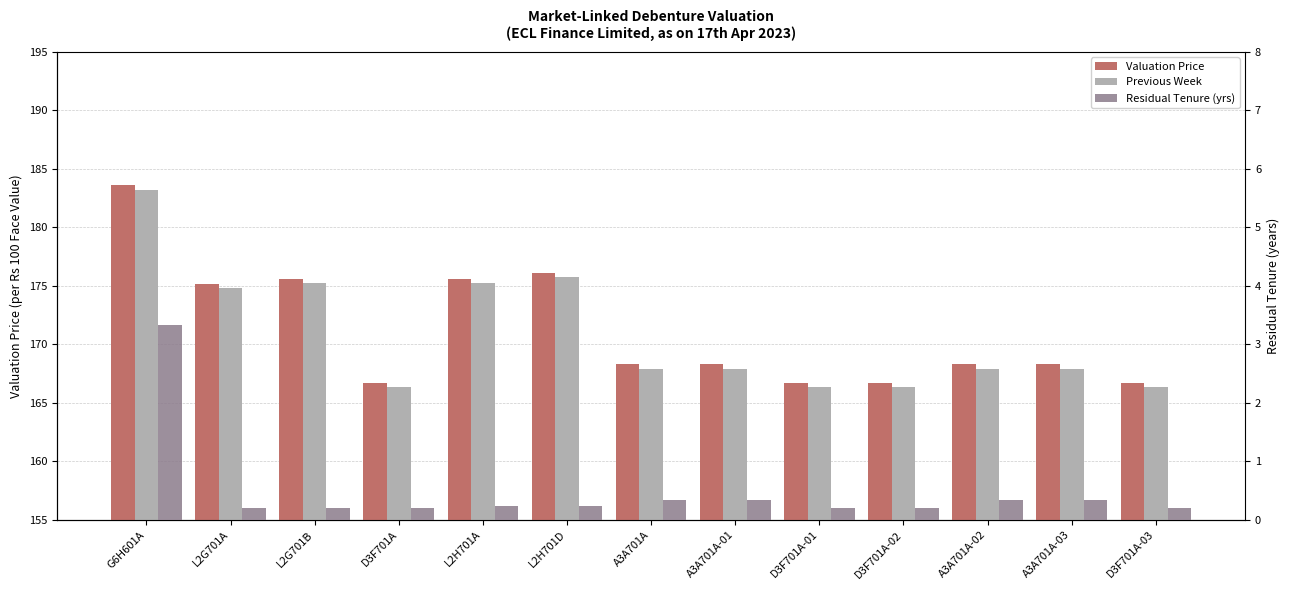

Rank the series at A3A701A-02 from highest to lowest value.

Valuation Price, Previous Week, Residual Tenure (yrs)